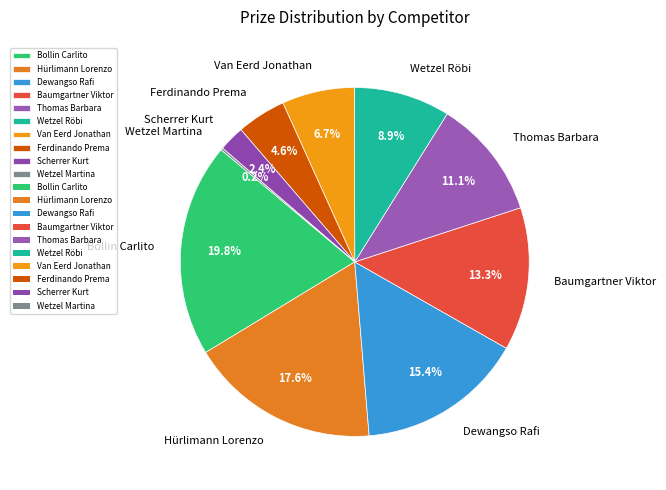

To the nearest percent, what is the combined percentage of Dewangso Rafi and Hürlimann Lorenzo?

33%